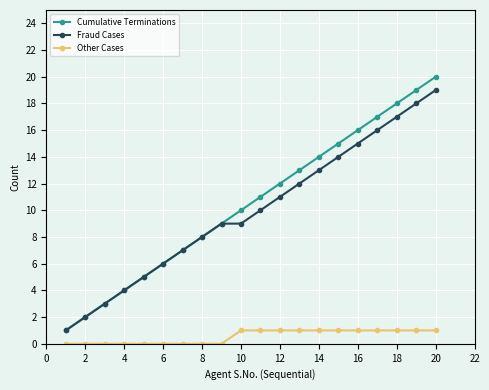

Rank the series by their maximum value, from highest to lowest.

Cumulative Terminations, Fraud Cases, Other Cases